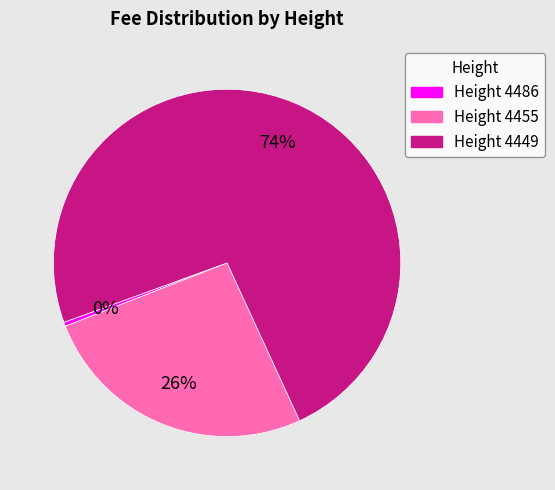

Is there a majority slice in this chart?

Yes